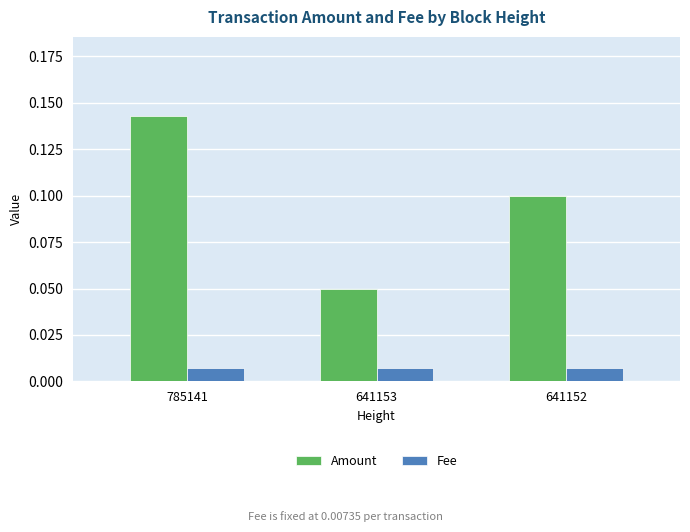

Does the chart contain stacked bars?

No